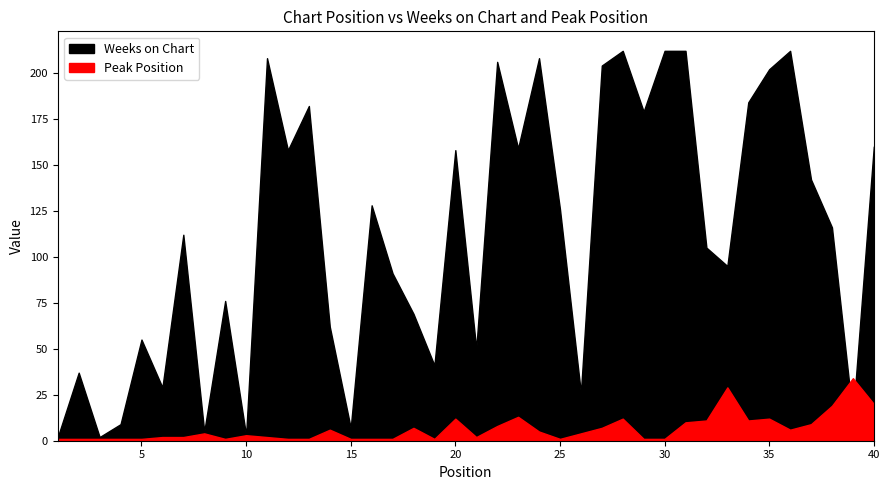

At which category does Weeks on Chart reach its first local valley?

3